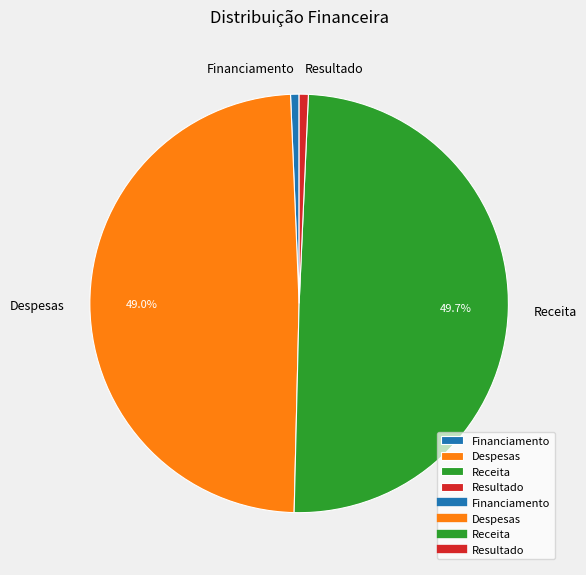

Combined, what portion of the pie is Despesas and Receita?

98.6%